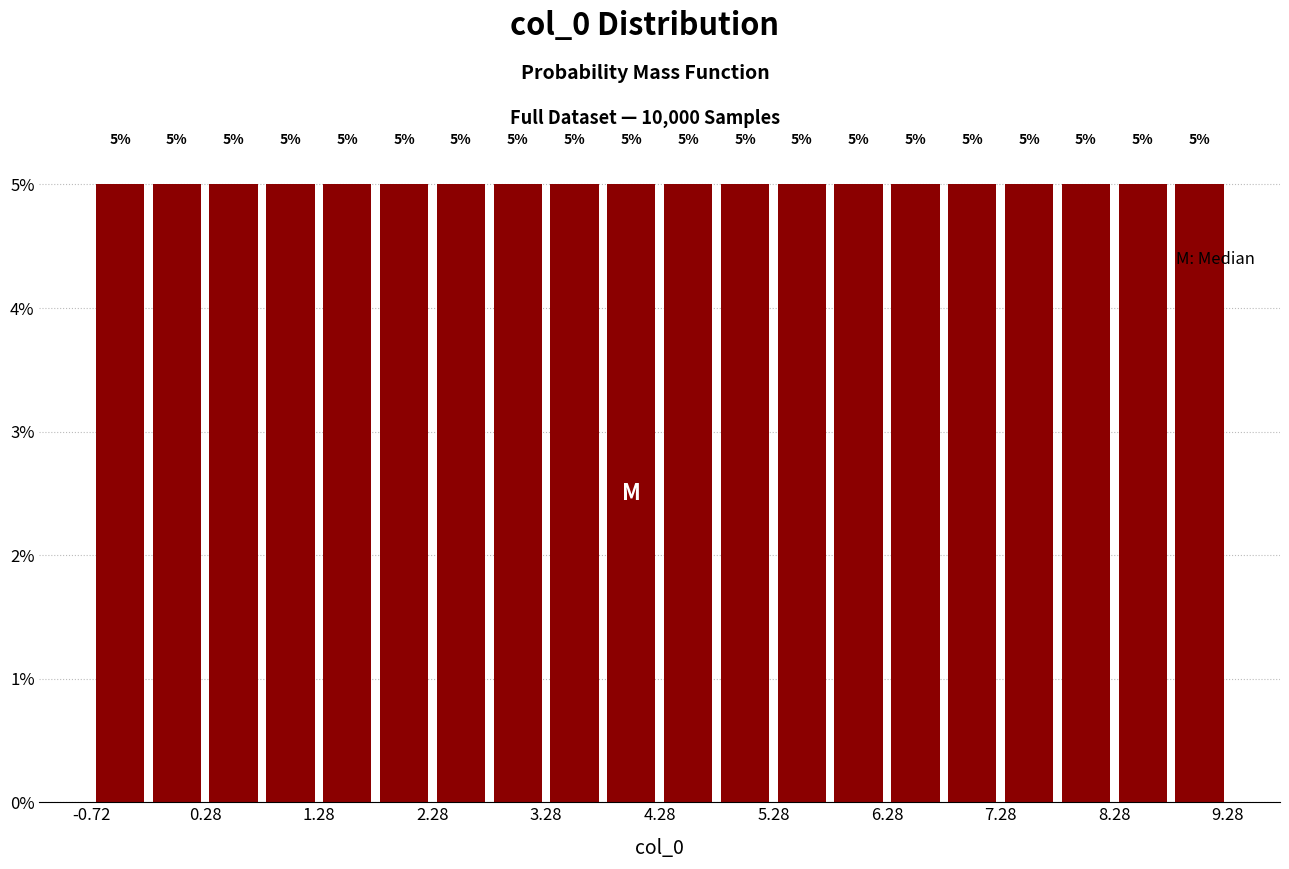

Reading left to right, transcribe this chart: for each bar, give the range it covers on the x-axis and its height. The bar edges are not printed on the chart, so give them approximately, as read against the axis.

-0.7 to -0.2: 5
-0.2 to 0.3: 5
0.3 to 0.8: 5
0.8 to 1.3: 5
1.3 to 1.8: 5
1.8 to 2.3: 5
2.3 to 2.8: 5
2.8 to 3.3: 5
3.3 to 3.8: 5
3.8 to 4.3: 5
4.3 to 4.8: 5
4.8 to 5.3: 5
5.3 to 5.8: 5
5.8 to 6.3: 5
6.3 to 6.8: 5
6.8 to 7.3: 5
7.3 to 7.8: 5
7.8 to 8.3: 5
8.3 to 8.8: 5
8.8 to 9.3: 5